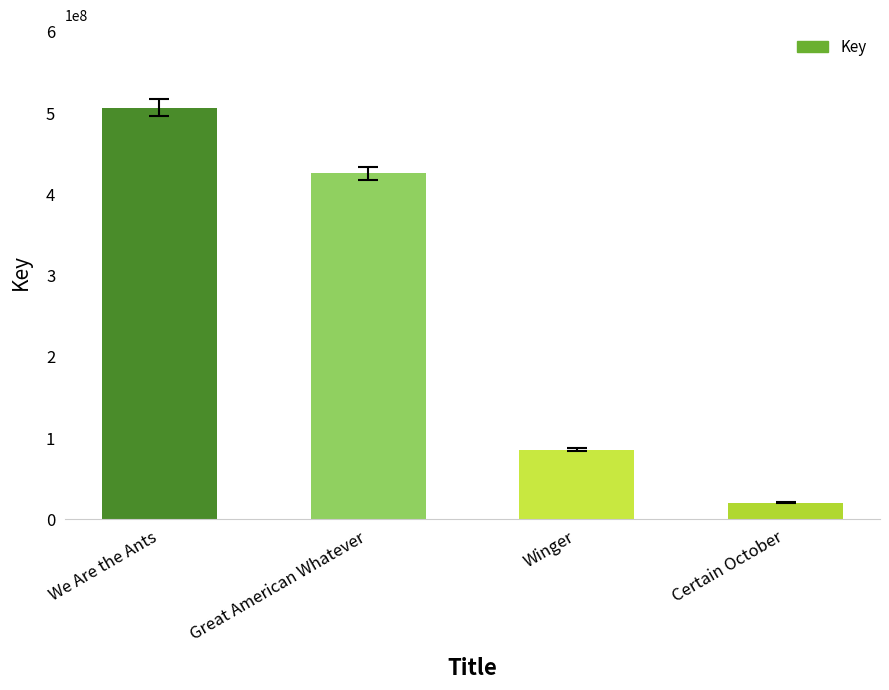

At which category does the chart reach its peak across all series?

We Are the Ants